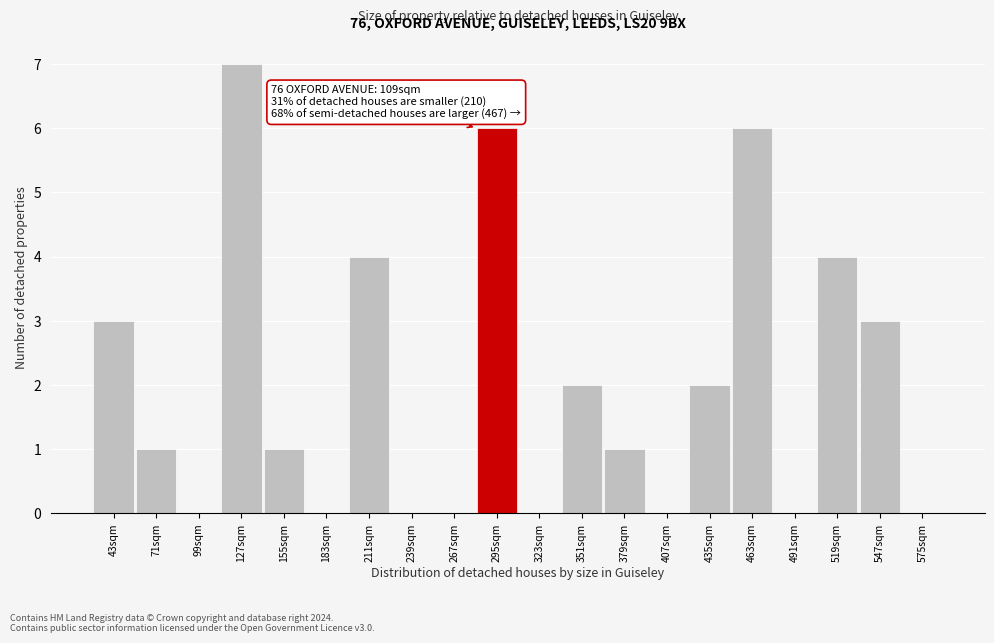

Reading right to left, extract all data points from this chart.

575sqm=0	547sqm=3	519sqm=4	491sqm=0	463sqm=6	435sqm=2	407sqm=0	379sqm=1	351sqm=2	323sqm=0	295sqm=6	267sqm=0	239sqm=0	211sqm=4	183sqm=0	155sqm=1	127sqm=7	99sqm=0	71sqm=1	43sqm=3